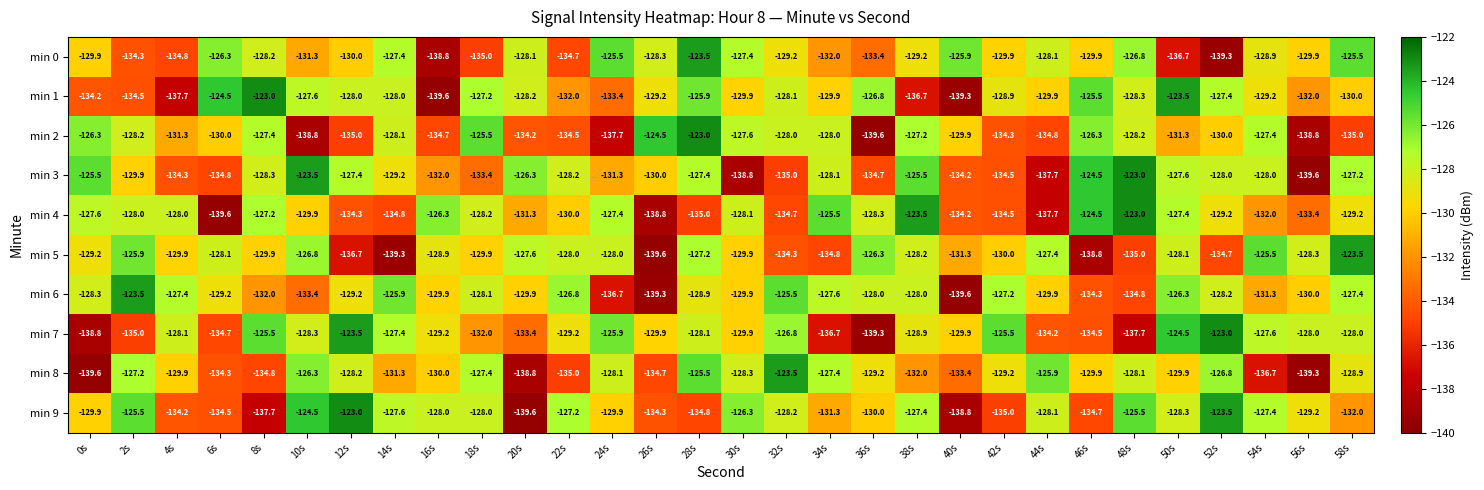

What is the minimum value shown in the chart?

-139.6